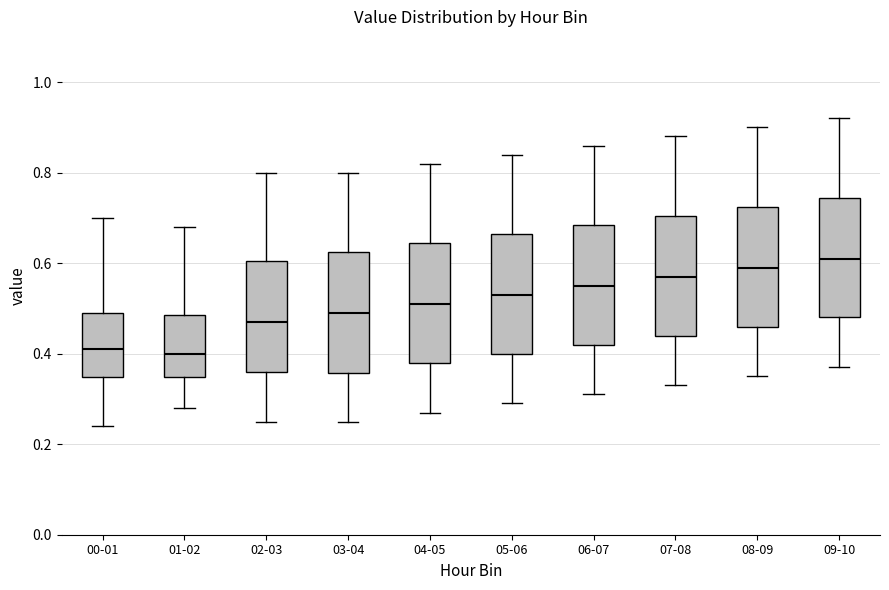

Where does the median line of the box for 08-09 sit on the y-axis? The values are not printed on the chart, so give them approximately, as read against the axis.

0.60